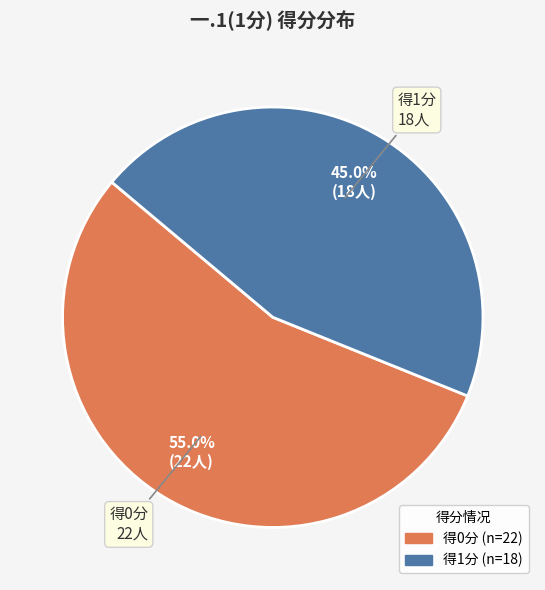

Is there any slice that represents more than half of the pie?

Yes